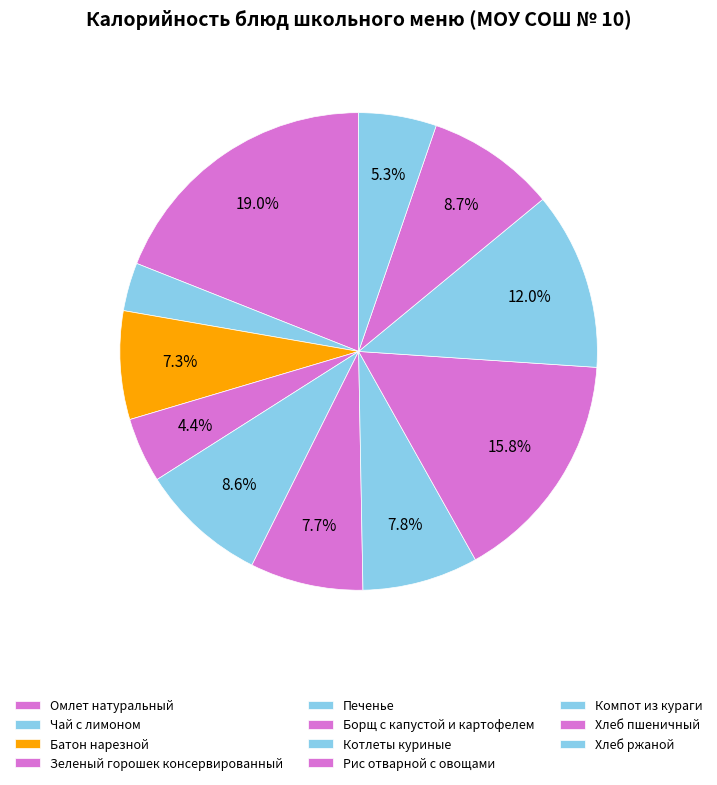

Does any single category account for the majority?

No